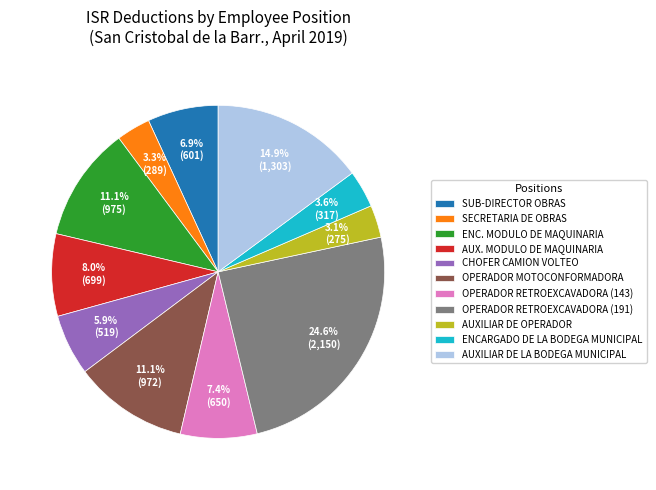

Does OPERADOR RETROEXCAVADORA (143) account for over 50% of the chart?

No